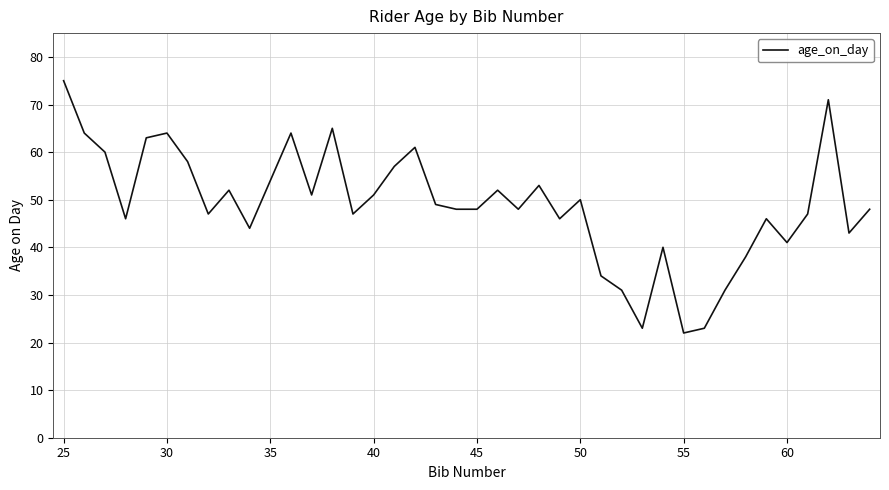

What is the maximum value shown in the chart?

75